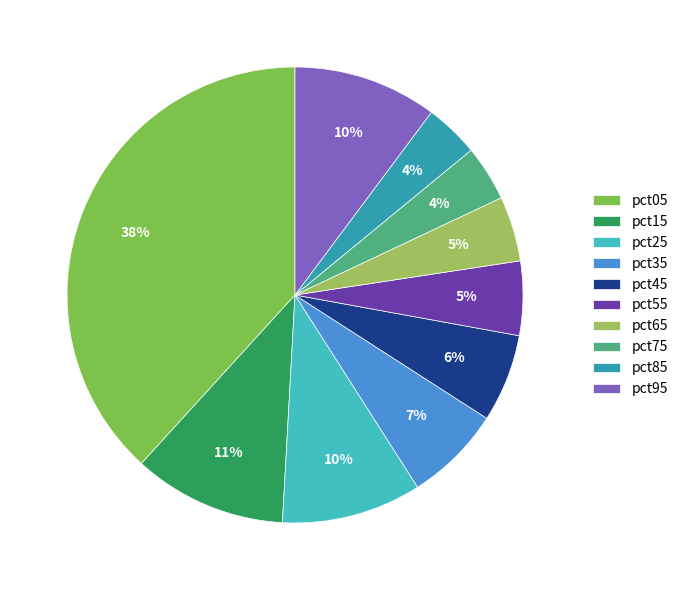

What percentage is the pct75 slice, to the nearest percent?

4%